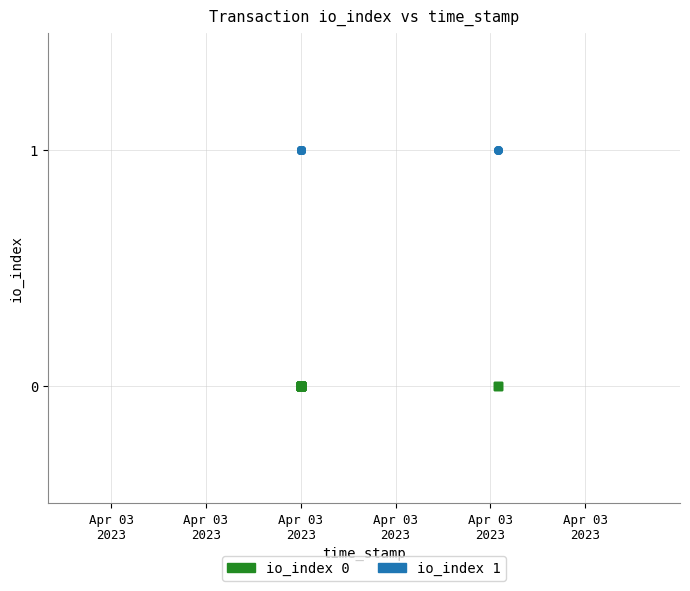

Which series reaches the maximum Y coordinate?

io_index 1